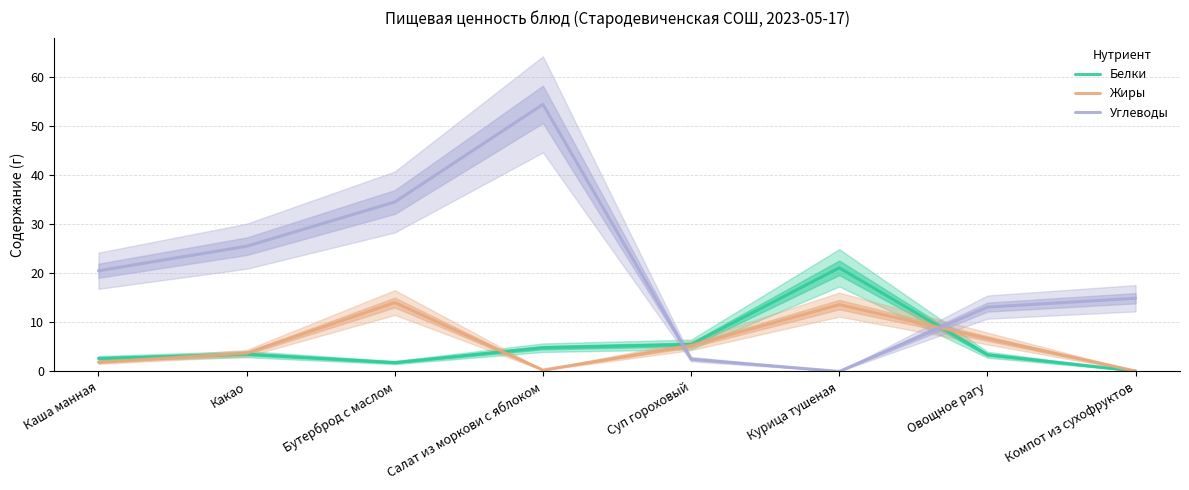

Is it true that Белки equals 1.5 at Овощное рагу?

False